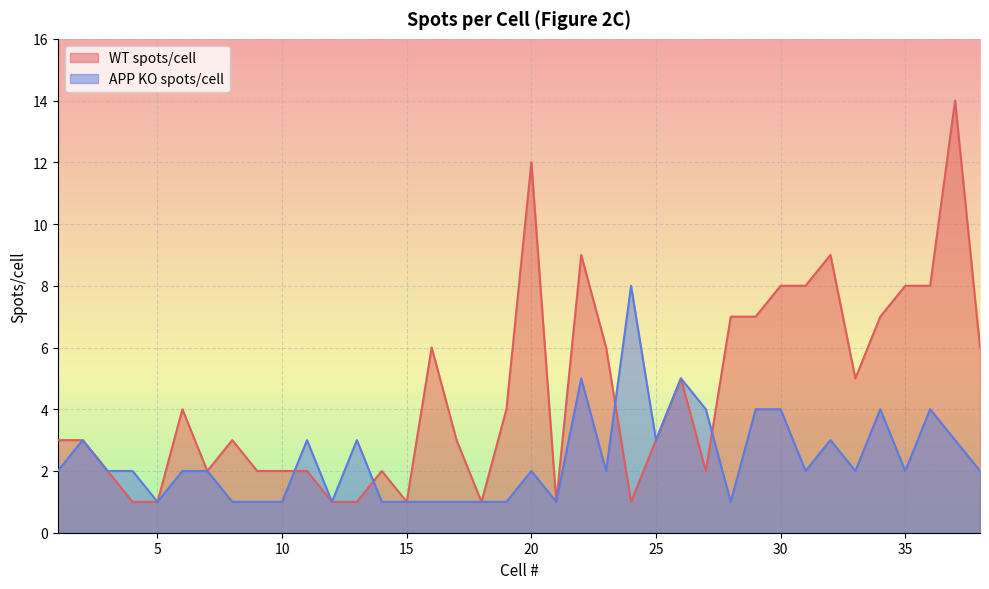

Reading left to right, extract all data points from this chart.

WT spots/cell: 1=3	2=3	3=2	4=1	5=1	6=4	7=2	8=3	9=2	10=2	11=2	12=1	13=1	14=2	15=1	16=6	17=3	18=1	19=4	20=12	21=1	22=9	23=6	24=1	25=3	26=5	27=2	28=7	29=7	30=8	31=8	32=9	33=5	34=7	35=8	36=8	37=14	38=6
APP KO spots/cell: 1=2	2=3	3=2	4=2	5=1	6=2	7=2	8=1	9=1	10=1	11=3	12=1	13=3	14=1	15=1	16=1	17=1	18=1	19=1	20=2	21=1	22=5	23=2	24=8	25=3	26=5	27=4	28=1	29=4	30=4	31=2	32=3	33=2	34=4	35=2	36=4	37=3	38=2